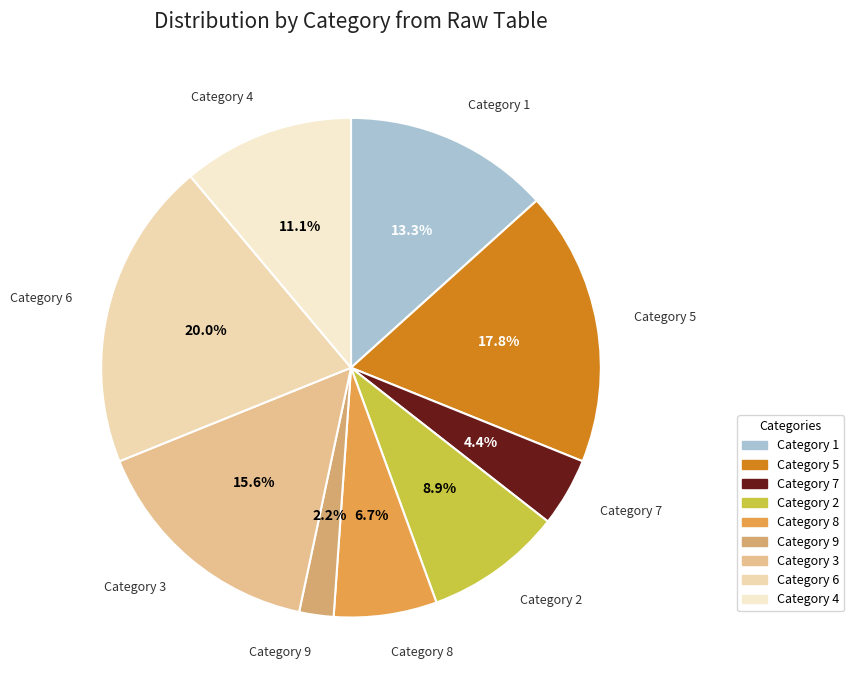

Combined, do Category 5 and Category 2 account for over 50%?

No